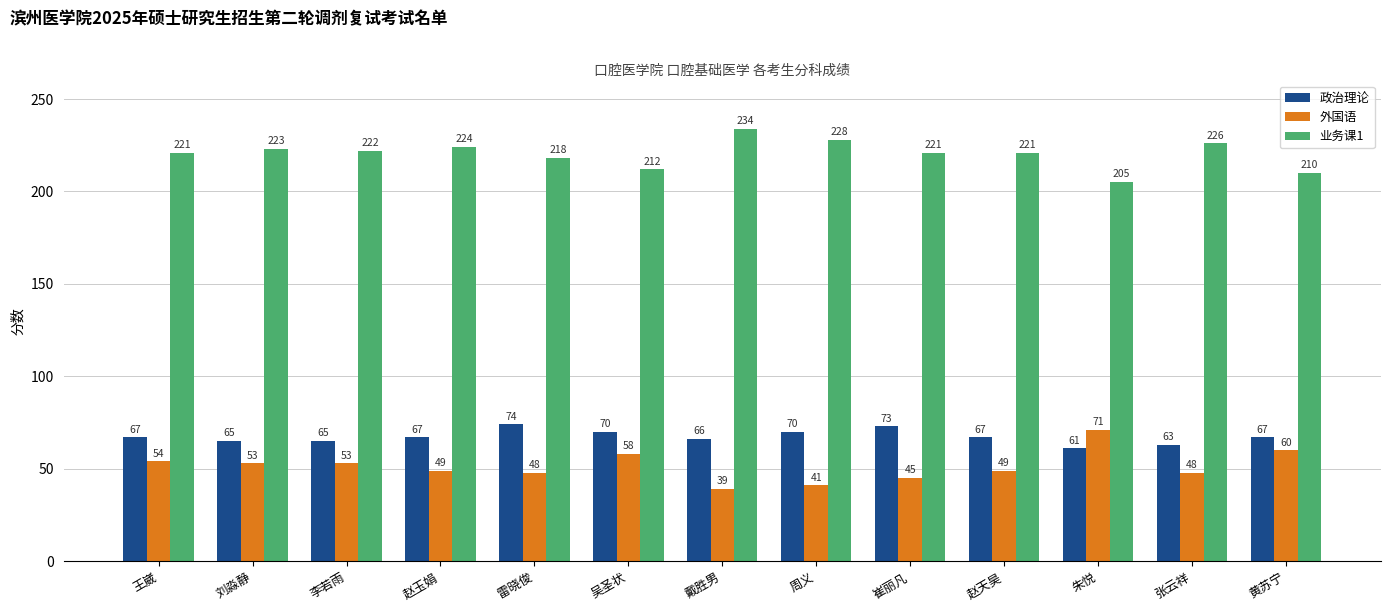

Is it true that 外国语 equals 58 at 吴圣状?

True